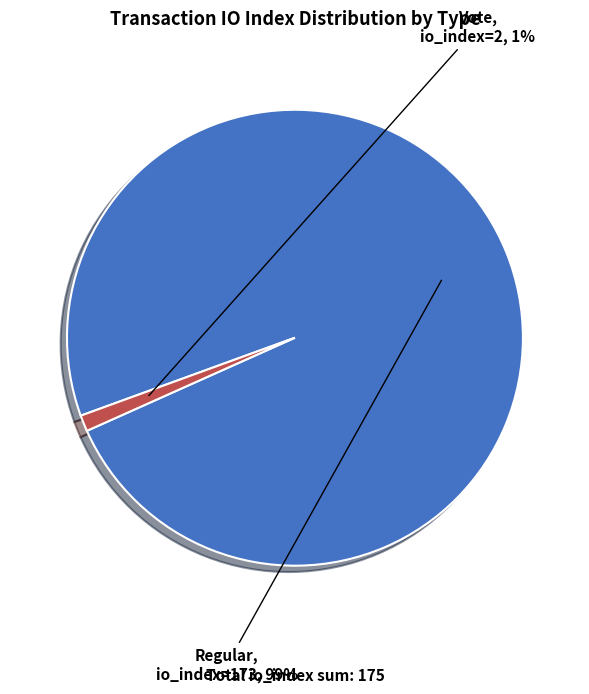

How many slices are in this pie chart?

2